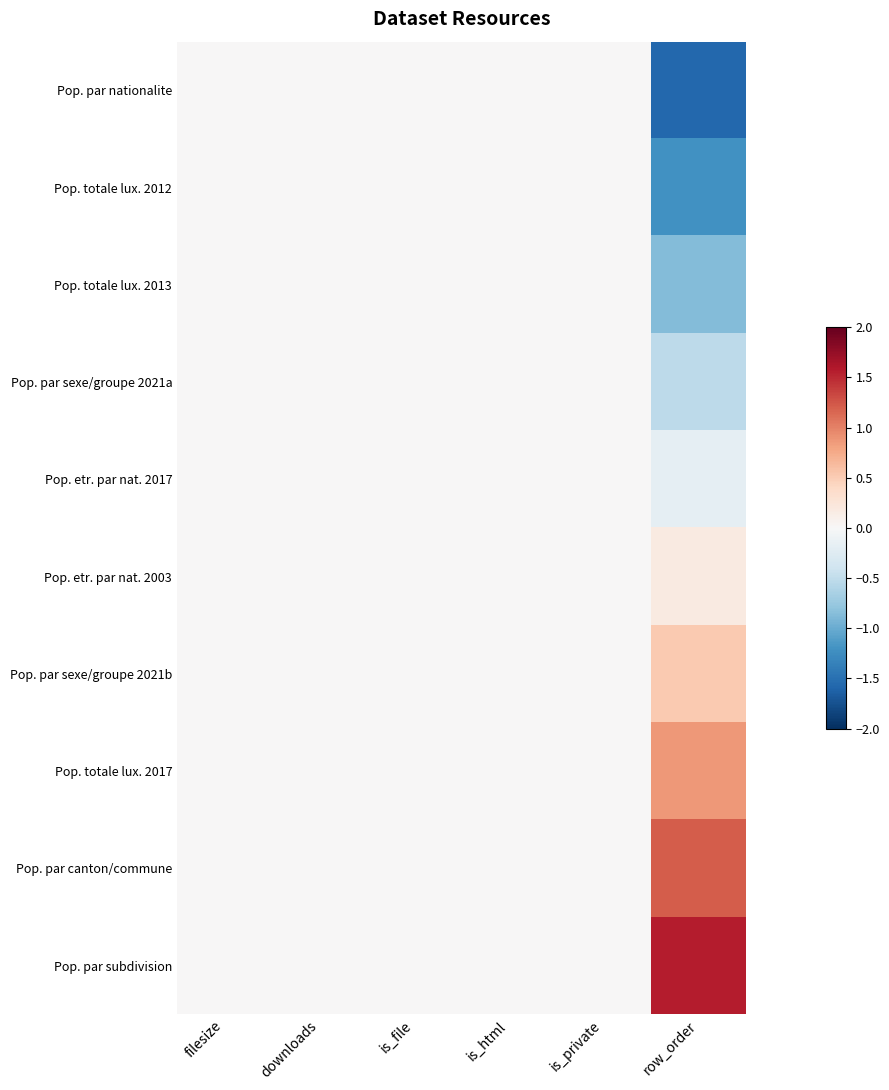

At which category does the chart reach its minimum across all series?

row_order